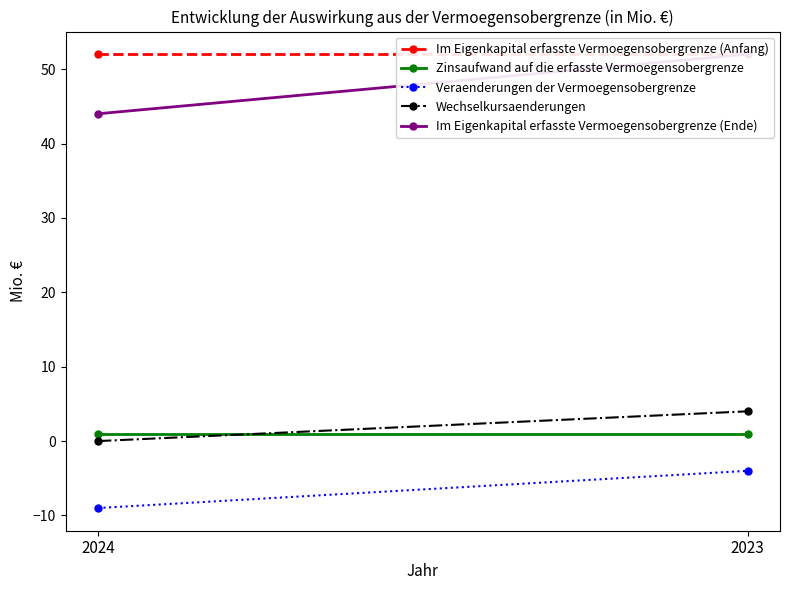

What is the lowest value of the Im Eigenkapital erfasste Vermoegensobergrenze (Ende) series?

44